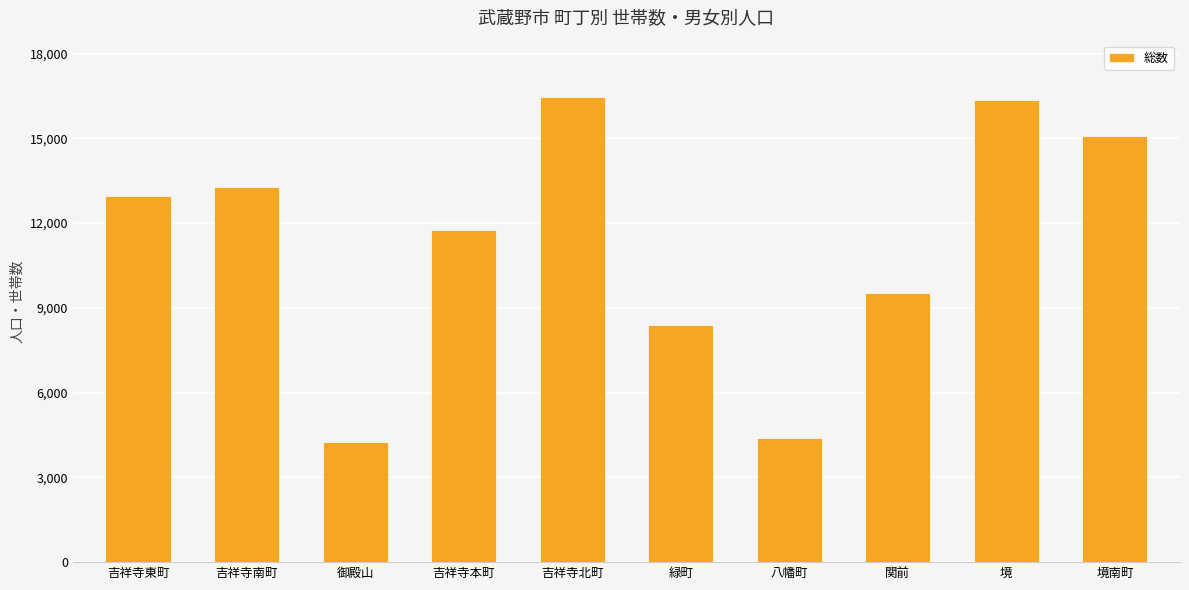

What is the difference between the values at 境南町 and 八幡町?

10699